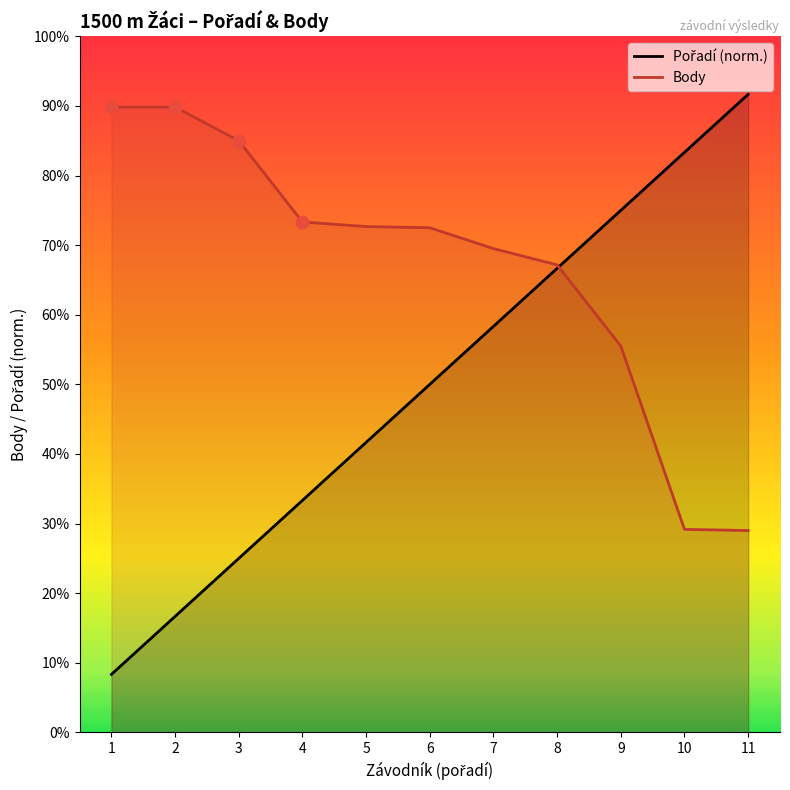

Which series reaches the maximum Y coordinate?

Pořadí